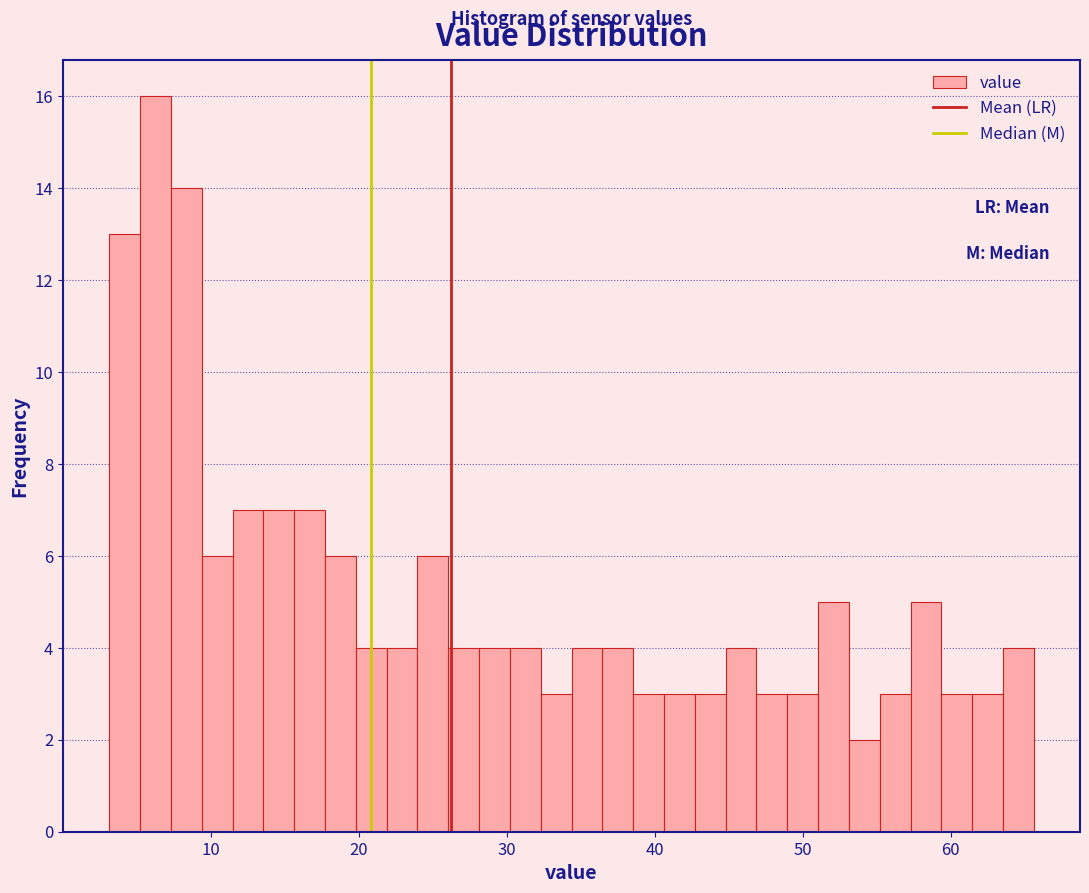

Around what value on the x-axis is the tallest bar? Give the approximate position of its centre, as read against the axis.

6